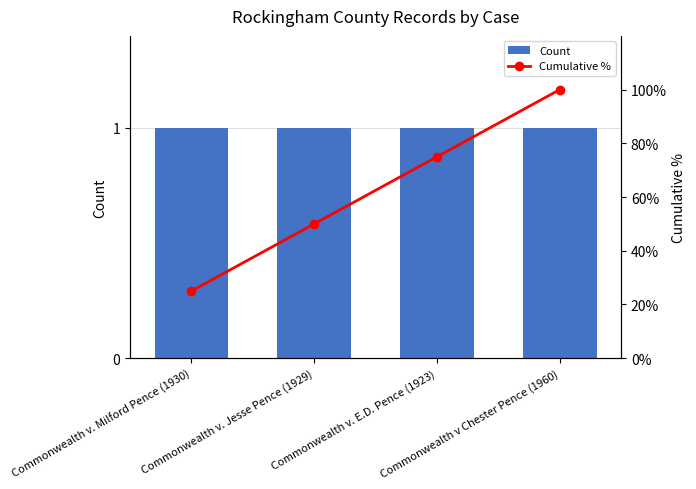

What are all the series names shown in the legend?

Count, Cumulative %